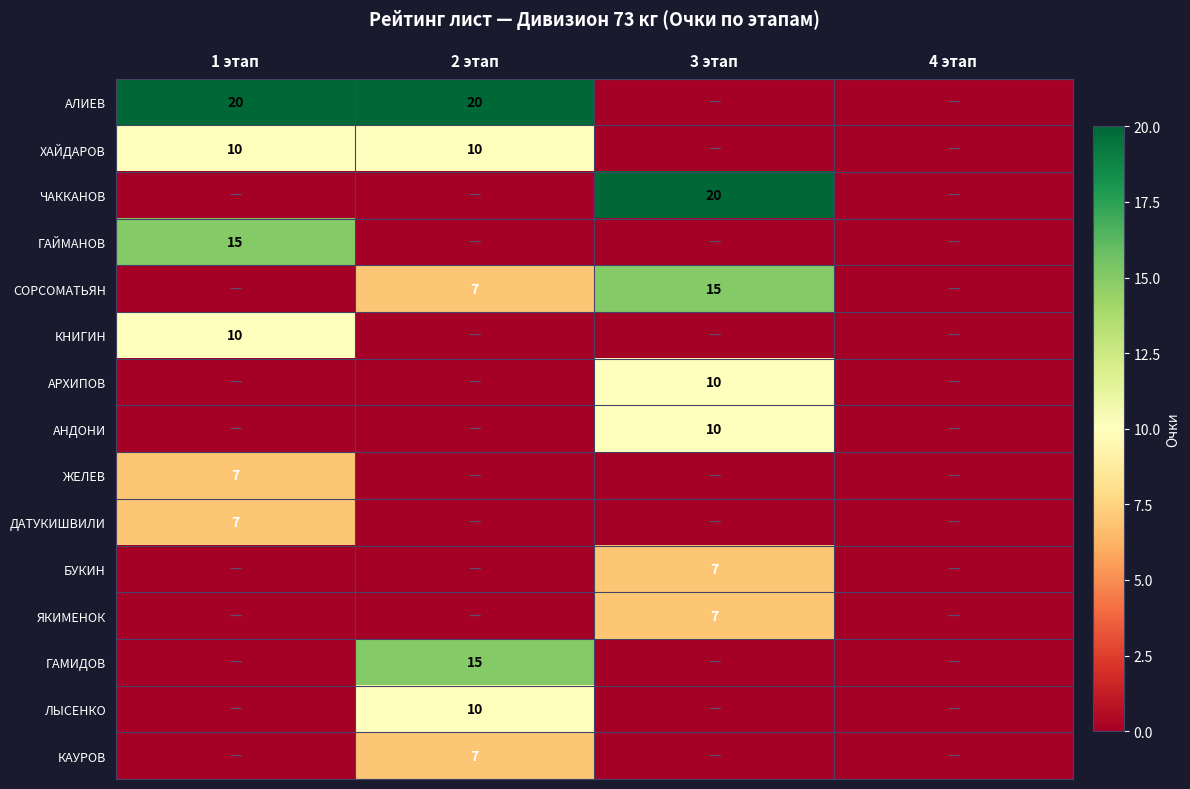

Is it true that ГАМИДОВ equals 15 at 2 этап?

True